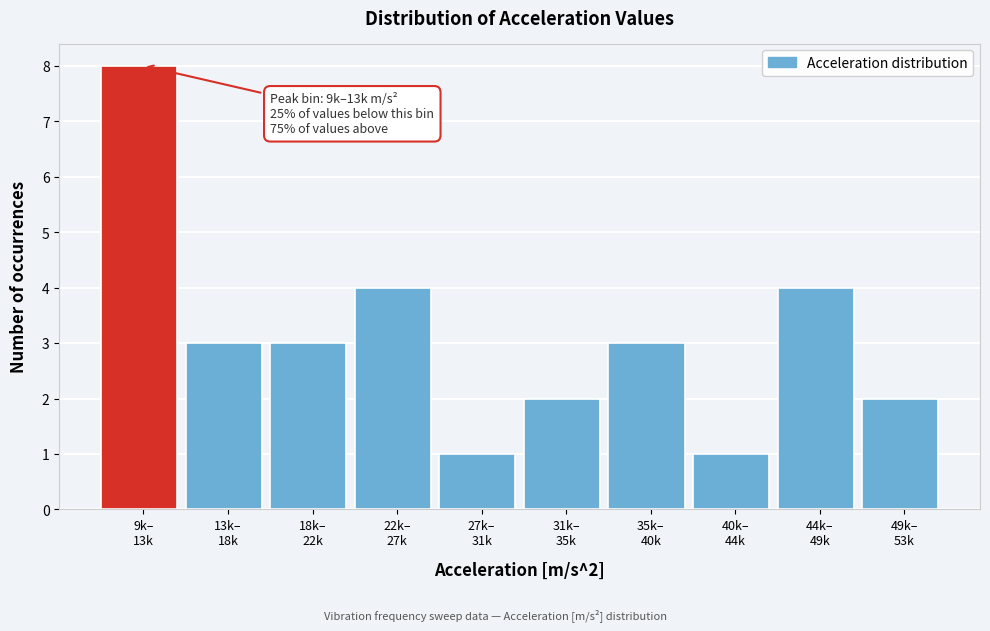

Reading left to right, what are all the values shown in this chart?

8	3	3	4	1	2	3	1	4	2